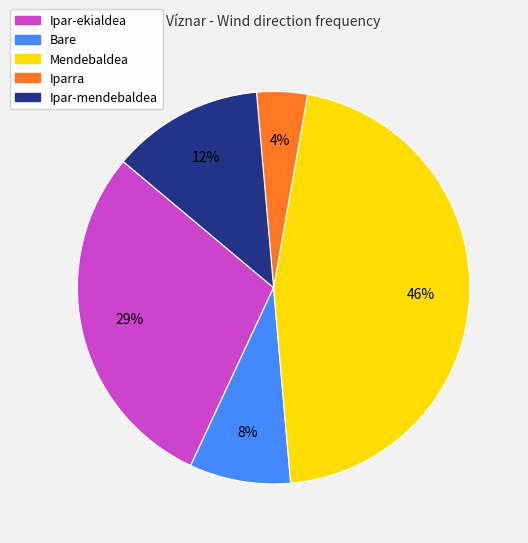

How many slices are in this pie chart?

5